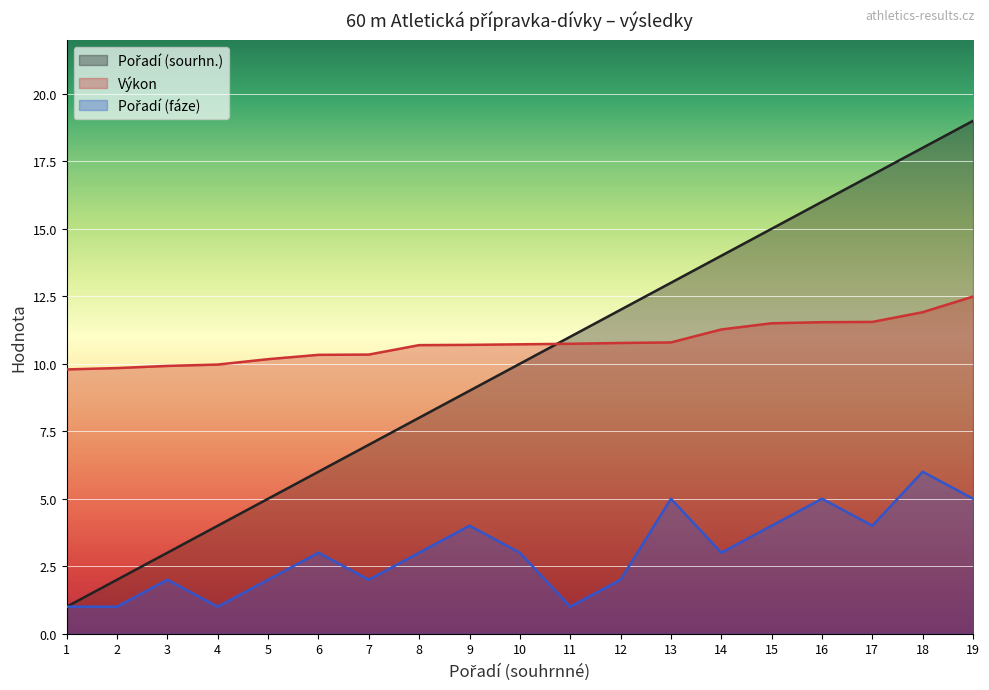

Reading right to left, list all the values displayed in this chart.

Pořadí (sourhn.): 19.0	18.0	17.0	16.0	15.0	14.0	13.0	12.0	11.0	10.0	9.0	8.0	7.0	6.0	5.0	4.0	3.0	2.0	1.0
Výkon: 12.5	11.9	11.6	11.5	11.5	11.3	10.8	10.8	10.7	10.7	10.7	10.7	10.3	10.3	10.2	10.0	9.9	9.8	9.8
Pořadí (fáze): 5.0	6.0	4.0	5.0	4.0	3.0	5.0	2.0	1.0	3.0	4.0	3.0	2.0	3.0	2.0	1.0	2.0	1.0	1.0